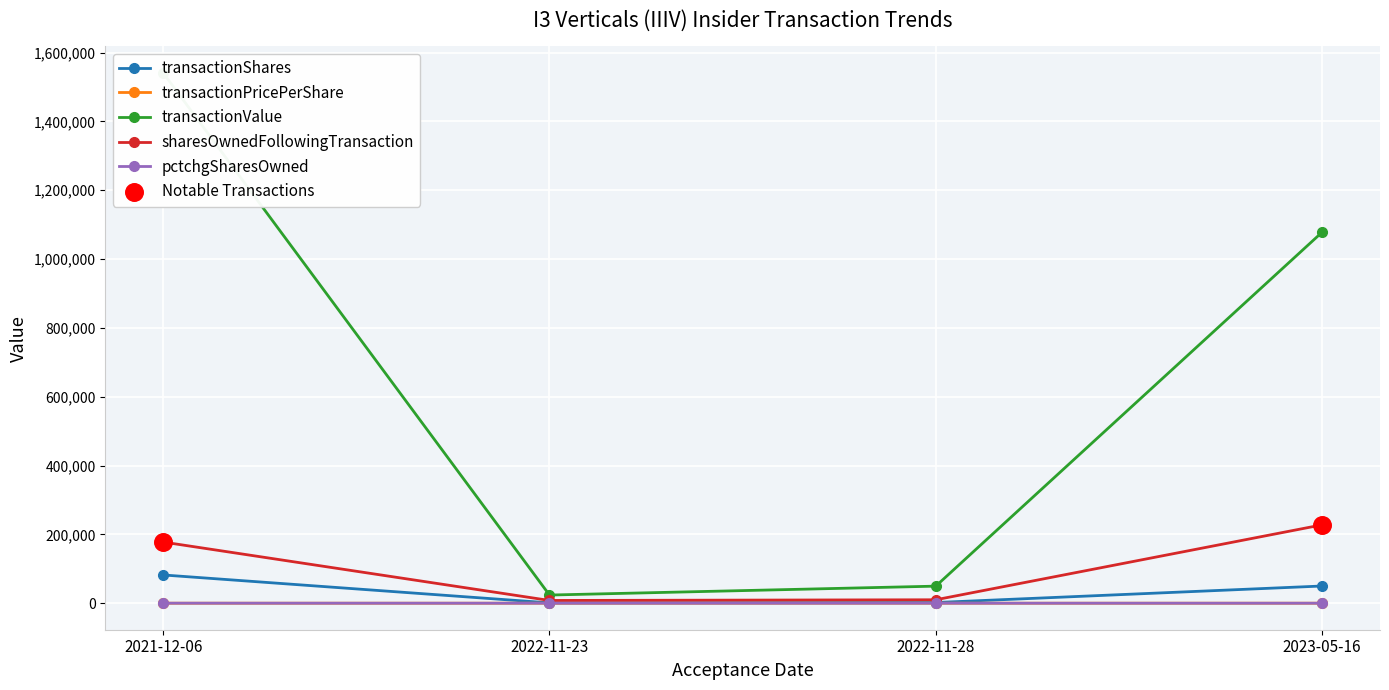

Which series has the widest spread of Y values?

transactionValue